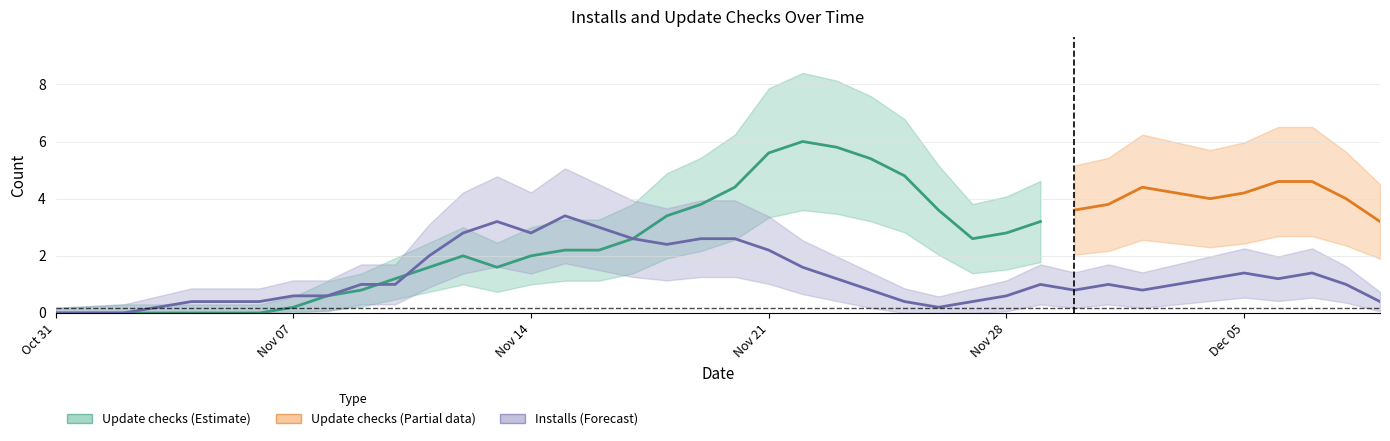

After their last crossing, which series has the higher values: Update checks or Installs?

Update checks